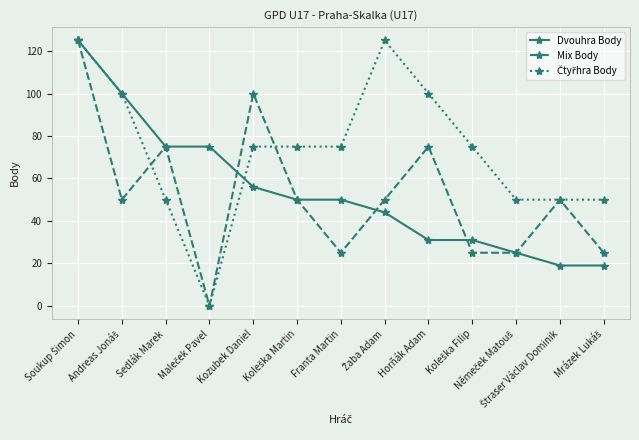

What is the label of the 5th point from the right?

Horňák Adam